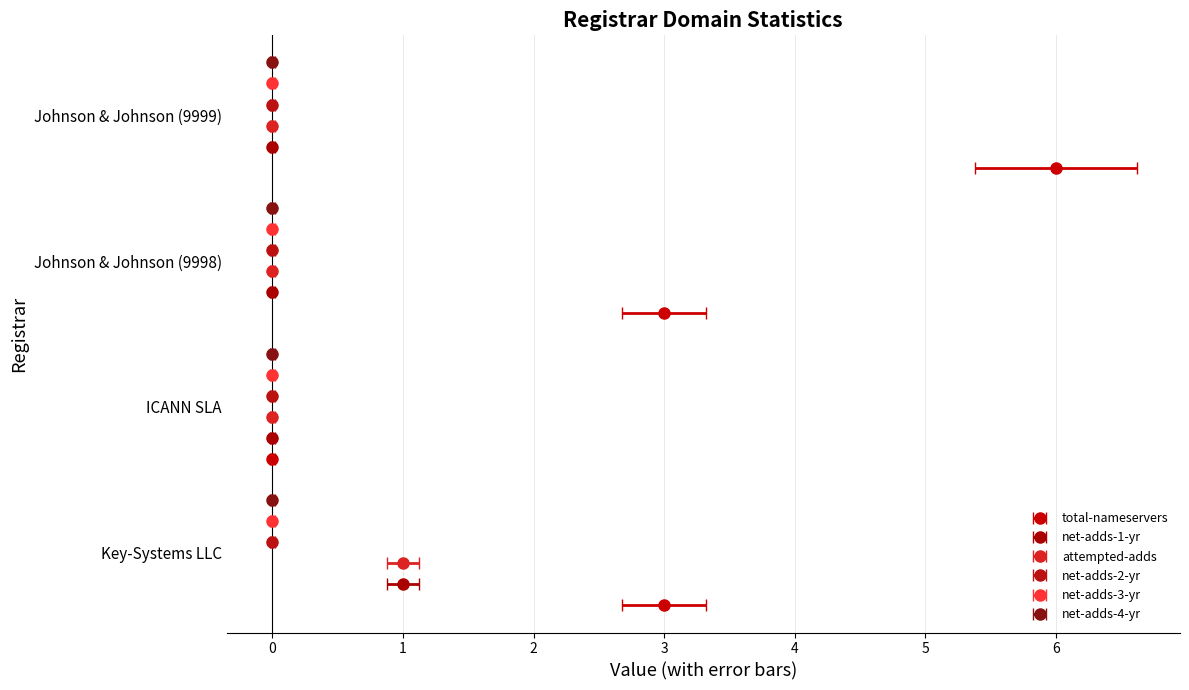

Does the chart contain any negative values?

No